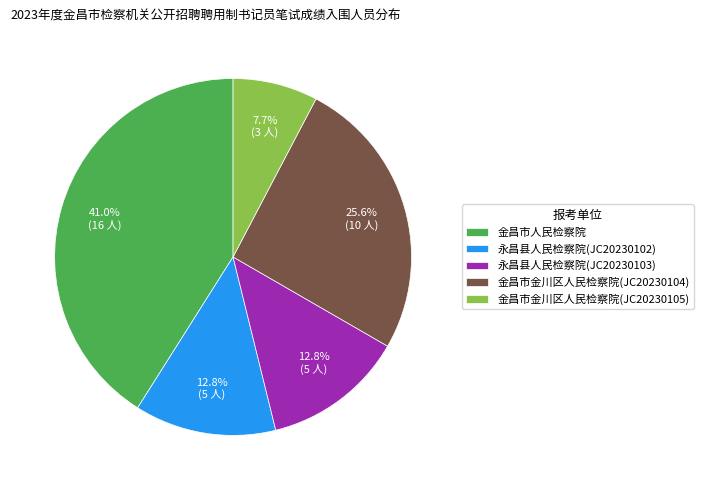

To the nearest percent, what portion does 永昌县人民检察院(JC20230103) represent?

13%